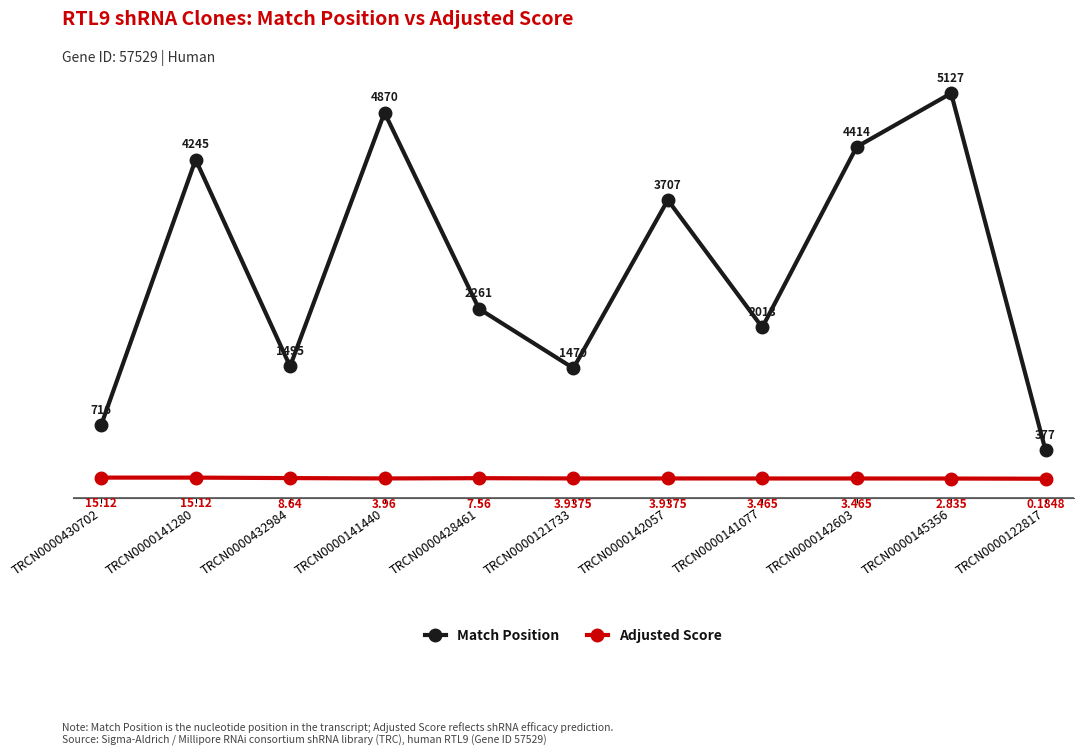

Rank the series by their maximum value, from lowest to highest.

Adjusted Score, Match Position